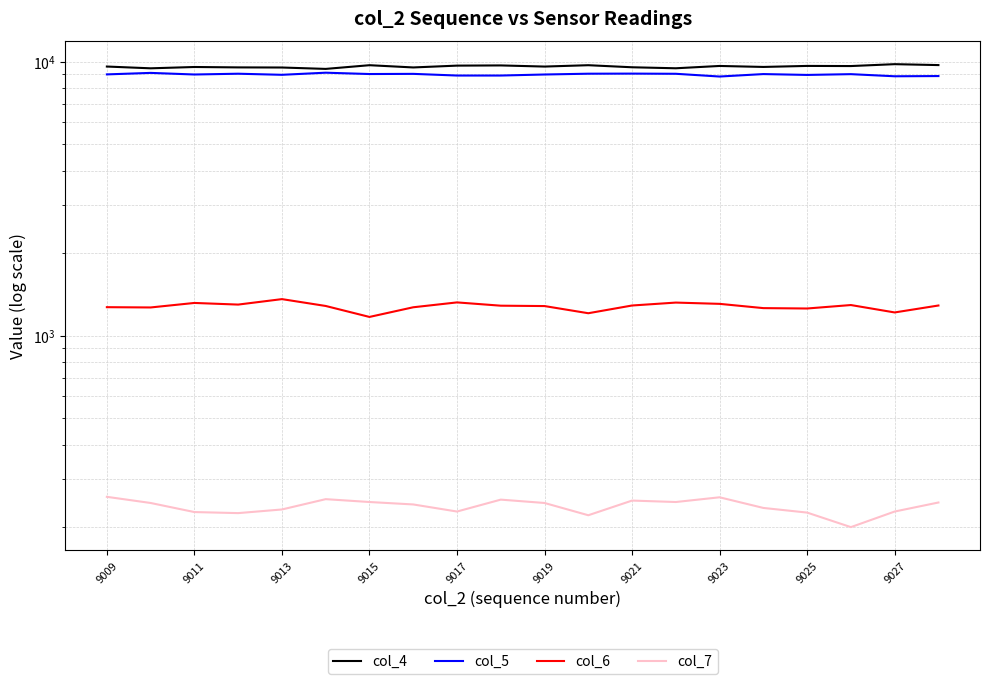

Which series has the largest range (max minus min)?

col_4